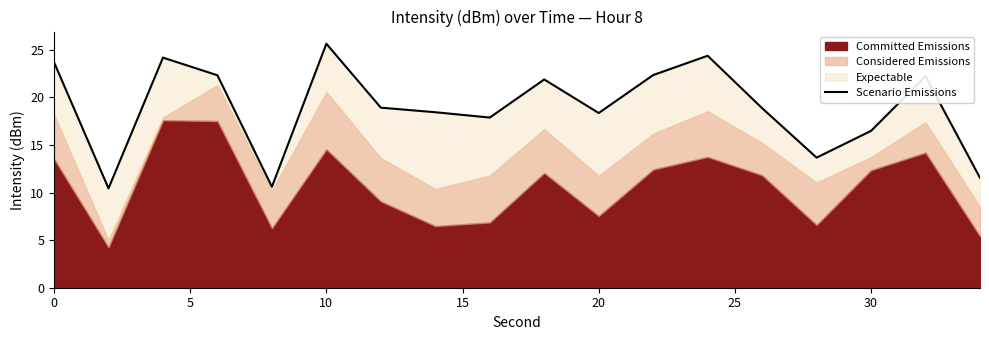

Reading left to right, transcribe all the data shown in this chart.

23.7	10.4	24.2	22.3	10.6	25.6	18.9	18.4	17.9	21.9	18.4	22.4	24.4	18.9	13.7	16.5	22.2	11.6